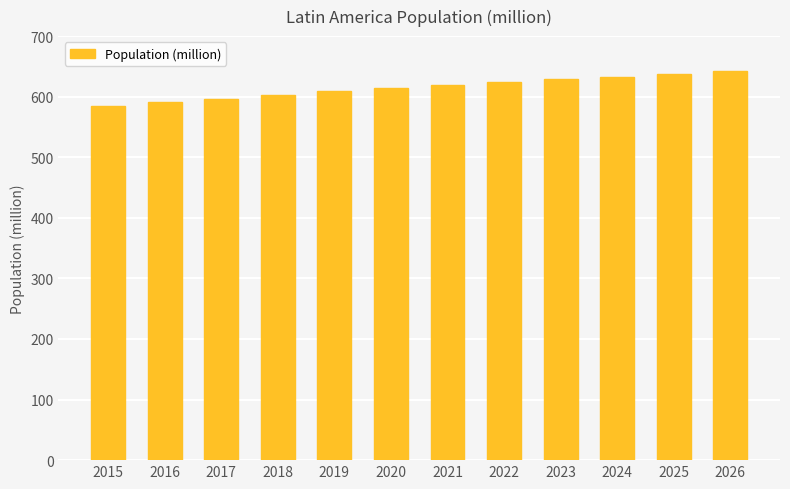

Is it true that the value at 2017 is 180.7?

False